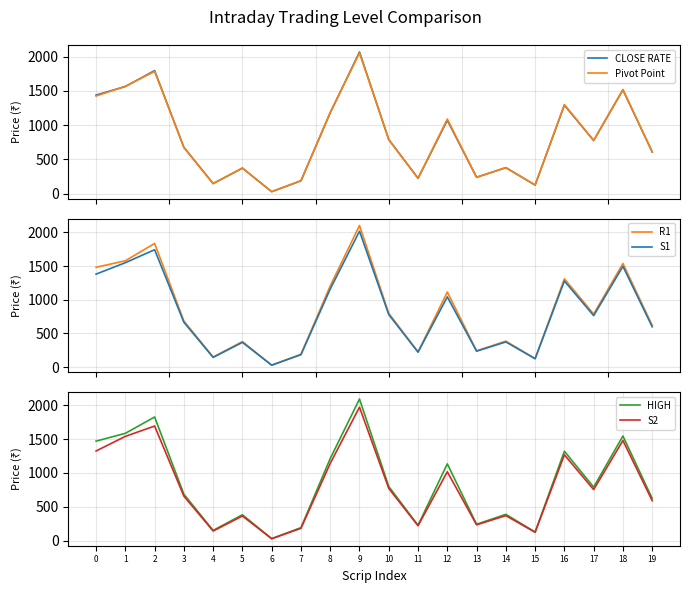

What is the value of the S2 point at the 13th from the left?

1016.5